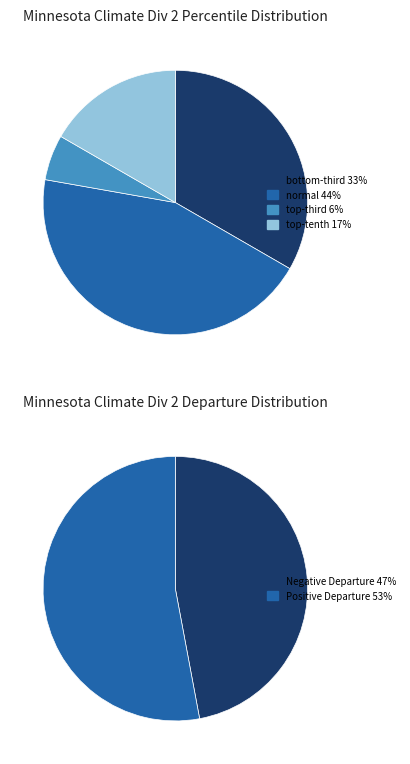

Is normal the majority of the pie?

No